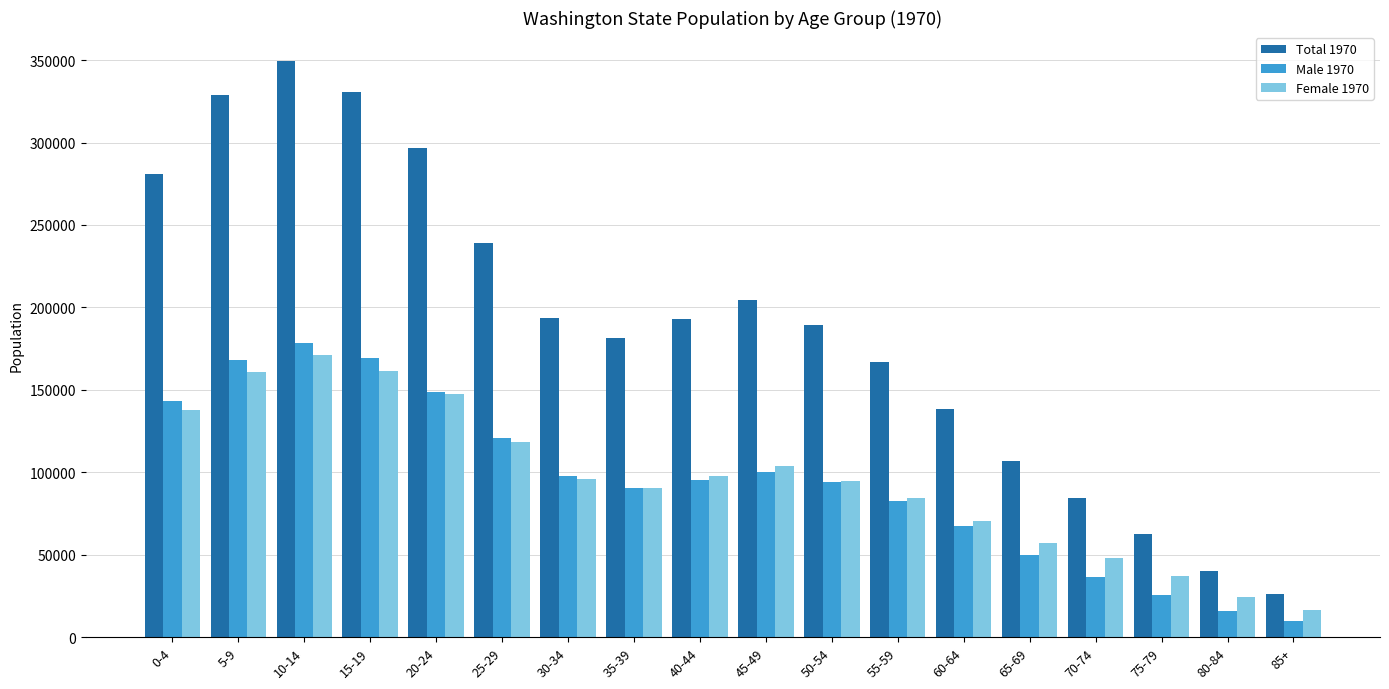

At 45-49, list the series in order from smallest to largest.

Male 1970, Female 1970, Total 1970